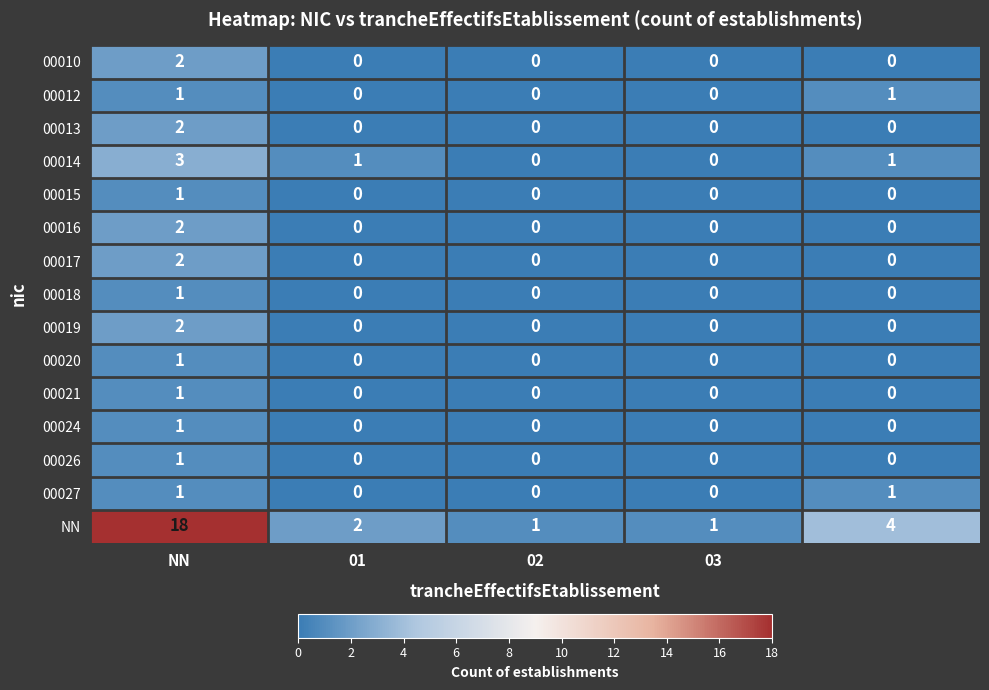

What is the difference between the second highest and minimum values in the NN series?

3